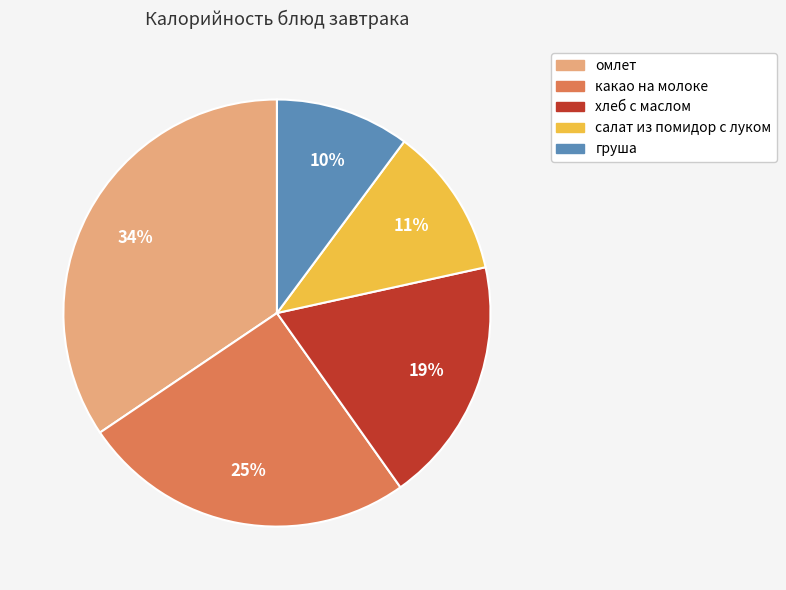

Rank the categories by value from highest to lowest.

омлет, какао на молоке, хлеб с маслом, салат из помидор с луком, груша